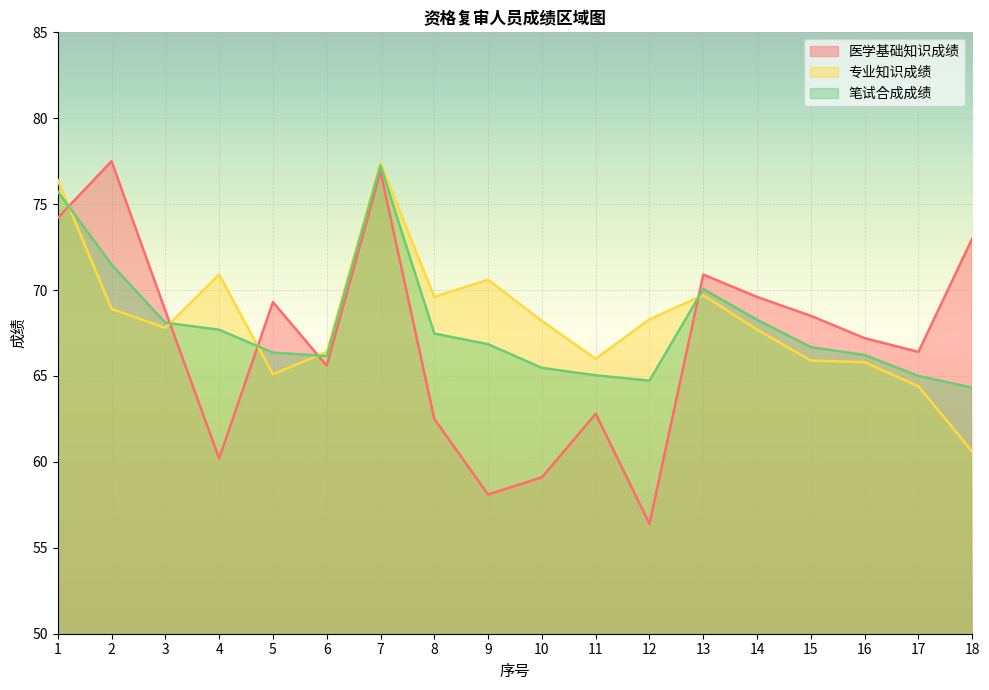

Reading left to right, transcribe all the data shown in this chart.

医学基础知识成绩: 74.2	77.5	68.8	60.2	69.3	65.6	76.9	62.5	58.1	59.1	62.8	56.4	70.9	69.6	68.5	67.2	66.4	73.0
专业知识成绩: 76.4	68.9	67.8	70.9	65.1	66.4	77.4	69.6	70.6	68.2	66.0	68.3	69.7	67.7	65.9	65.8	64.4	60.6
笔试合成成绩: 75.7	71.5	68.1	67.7	66.4	66.2	77.2	67.5	66.8	65.5	65.0	64.7	70.1	68.3	66.7	66.2	65.0	64.3